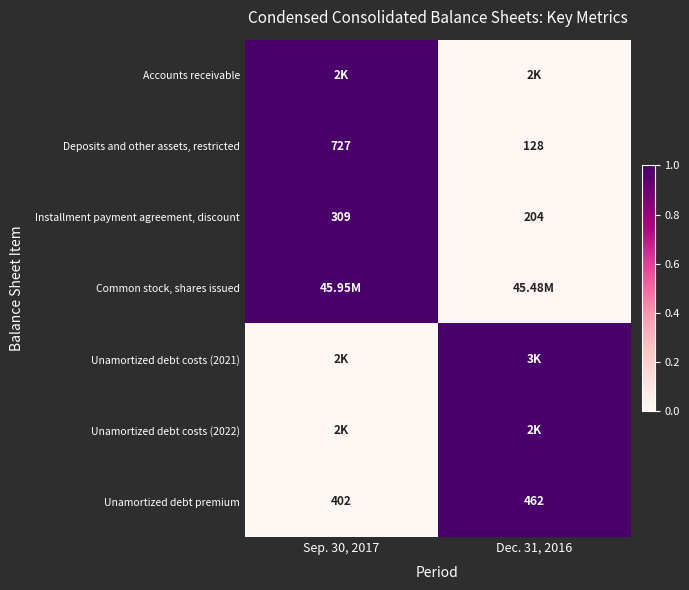

What is the average value of the Unamortized debt premium series?

432